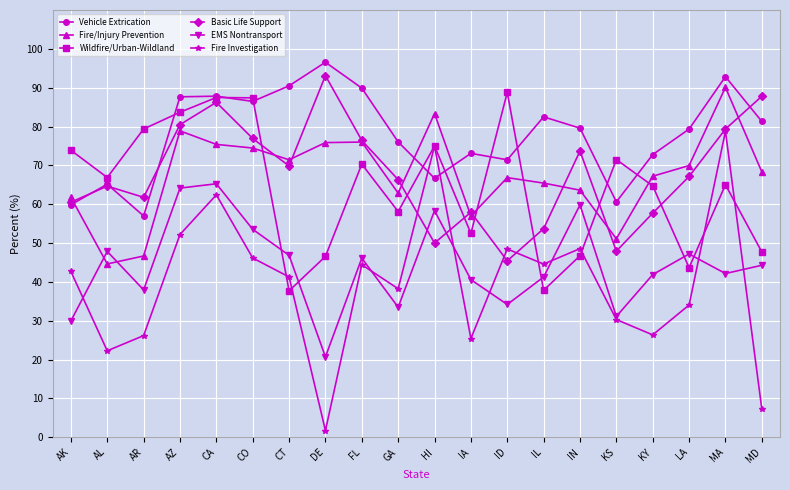

How many interior local peaks does the Wildfire/Urban-Wildland series have?

6